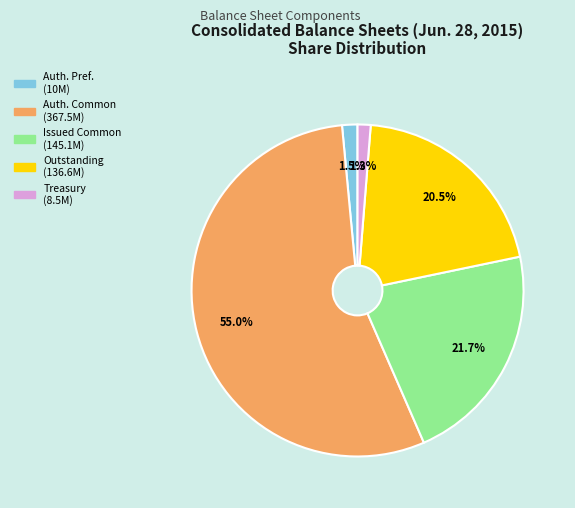

Is there any slice that represents more than half of the pie?

Yes